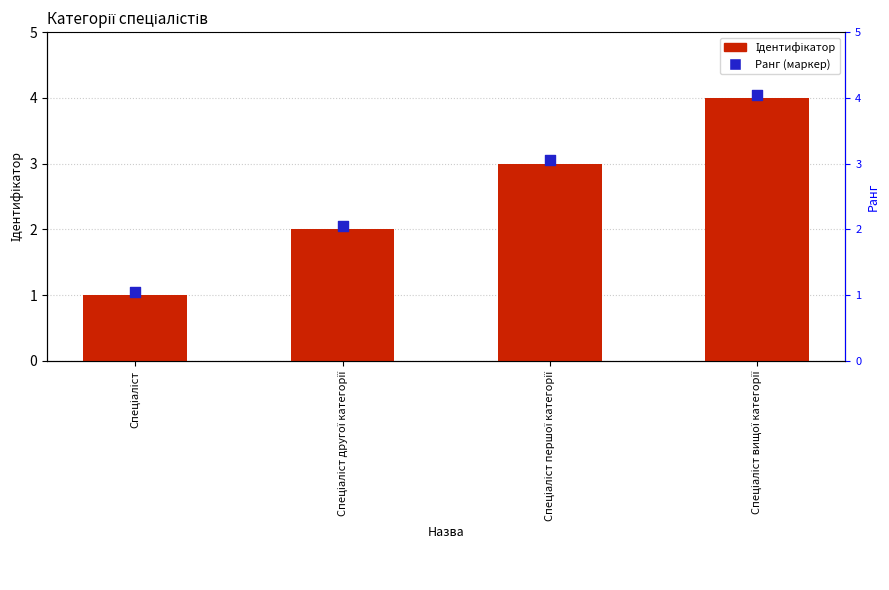

What is the total value across all series at Спеціаліст?

2.0